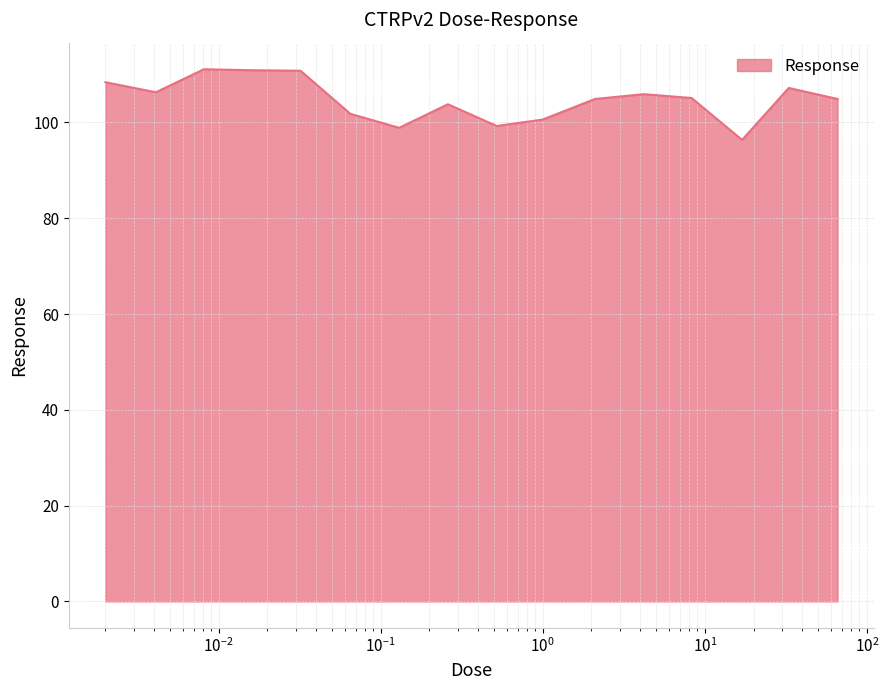

What is the maximum value shown in the chart?

111.1